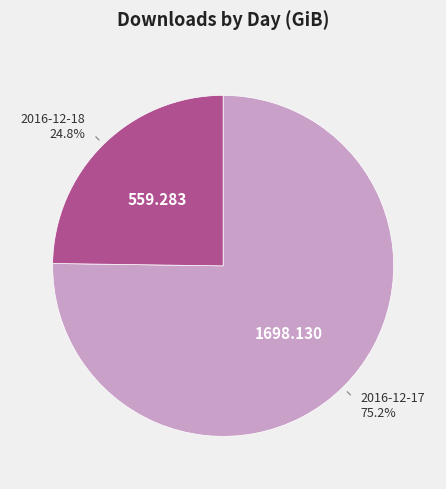

To the nearest percent, what portion does 2016-12-18 represent?

25%